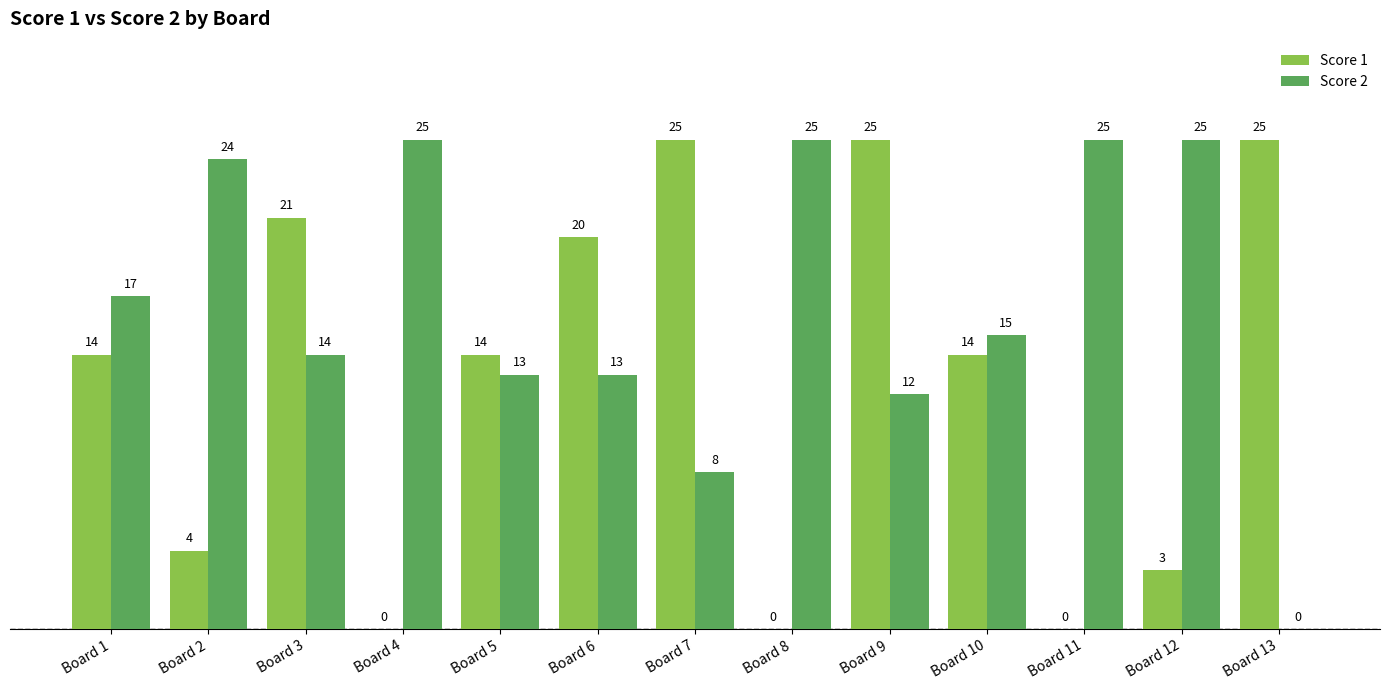

Reading right to left, transcribe all the data shown in this chart.

Score 1: 25	3	0	14	25	0	25	20	14	0	21	4	14
Score 2: 0	25	25	15	12	25	8	13	13	25	14	24	17